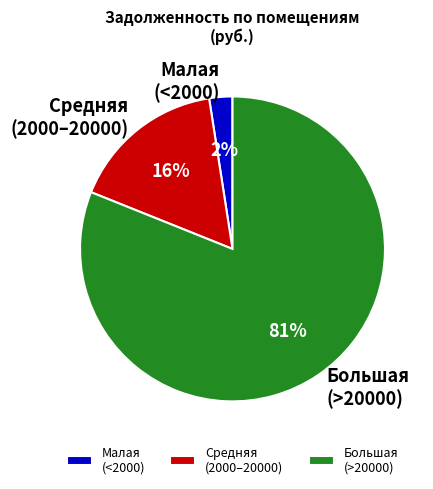

How many slices are in this pie chart?

3